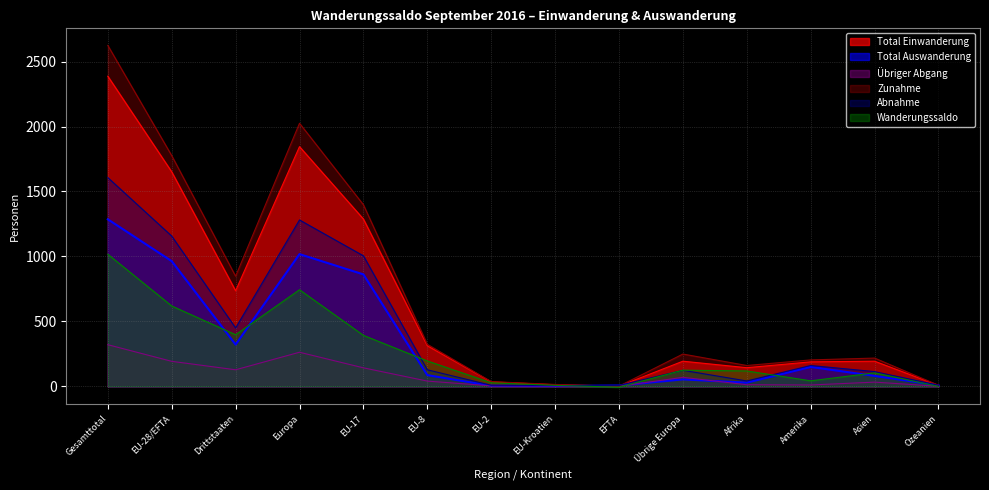

What position from the right is Asien?

2